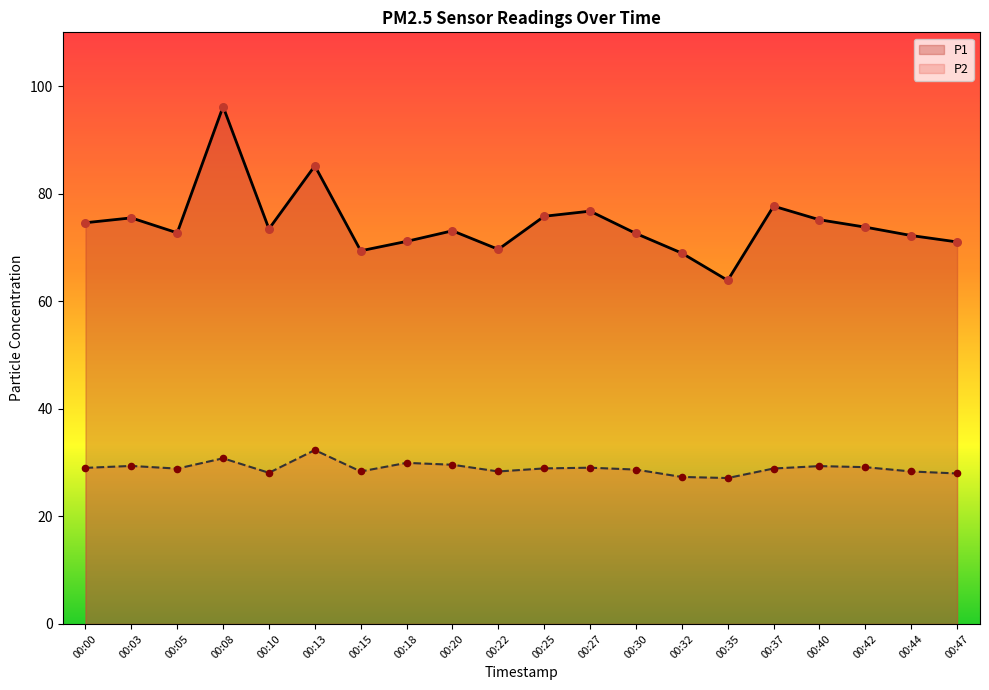

Which series has the largest total across all categories?

P1